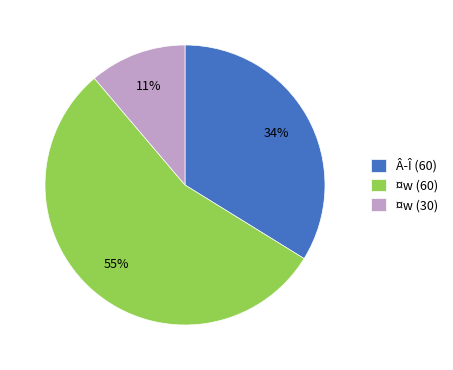

True or false: ¤w (30) accounts for 4% of the total.

False